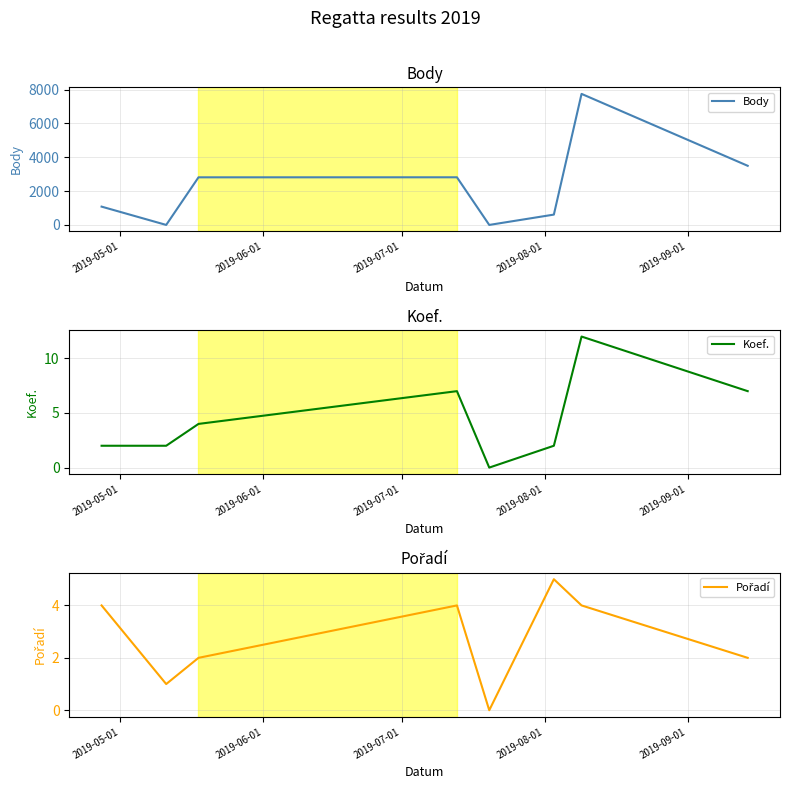

What is the maximum value for Body?

7741